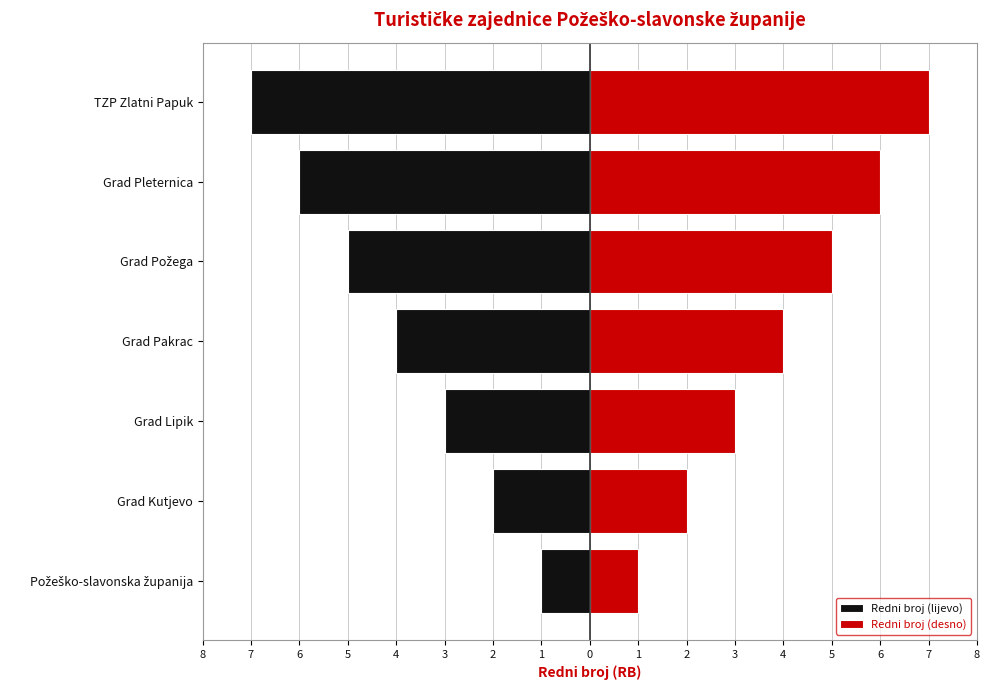

How many categories are shown in the chart?

7